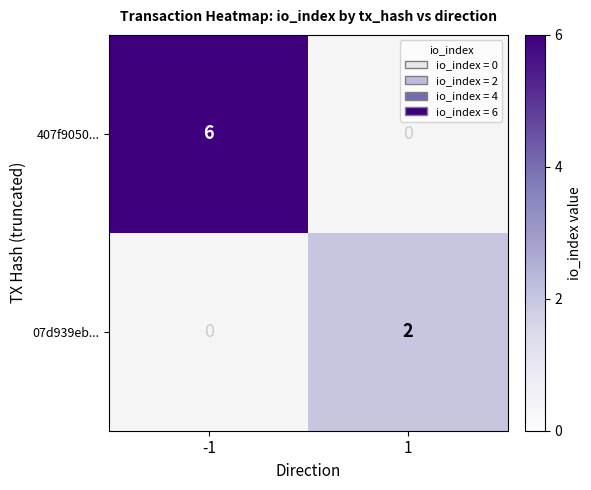

List the labels in order of 407f9050... value, largest first.

-1, 1